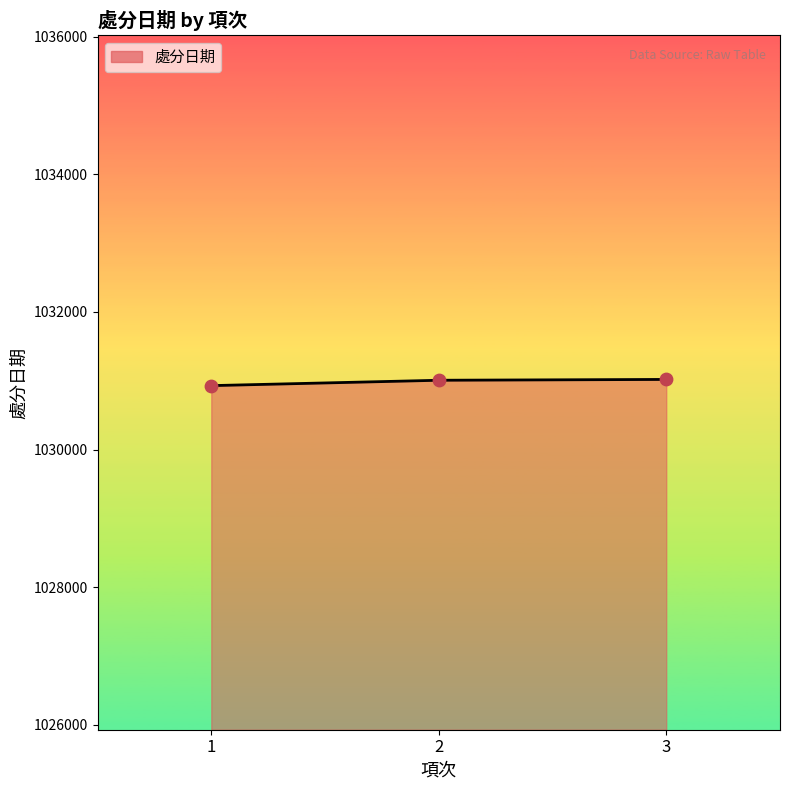

What is the ratio of the value at 1 to the value at 2?

1.0